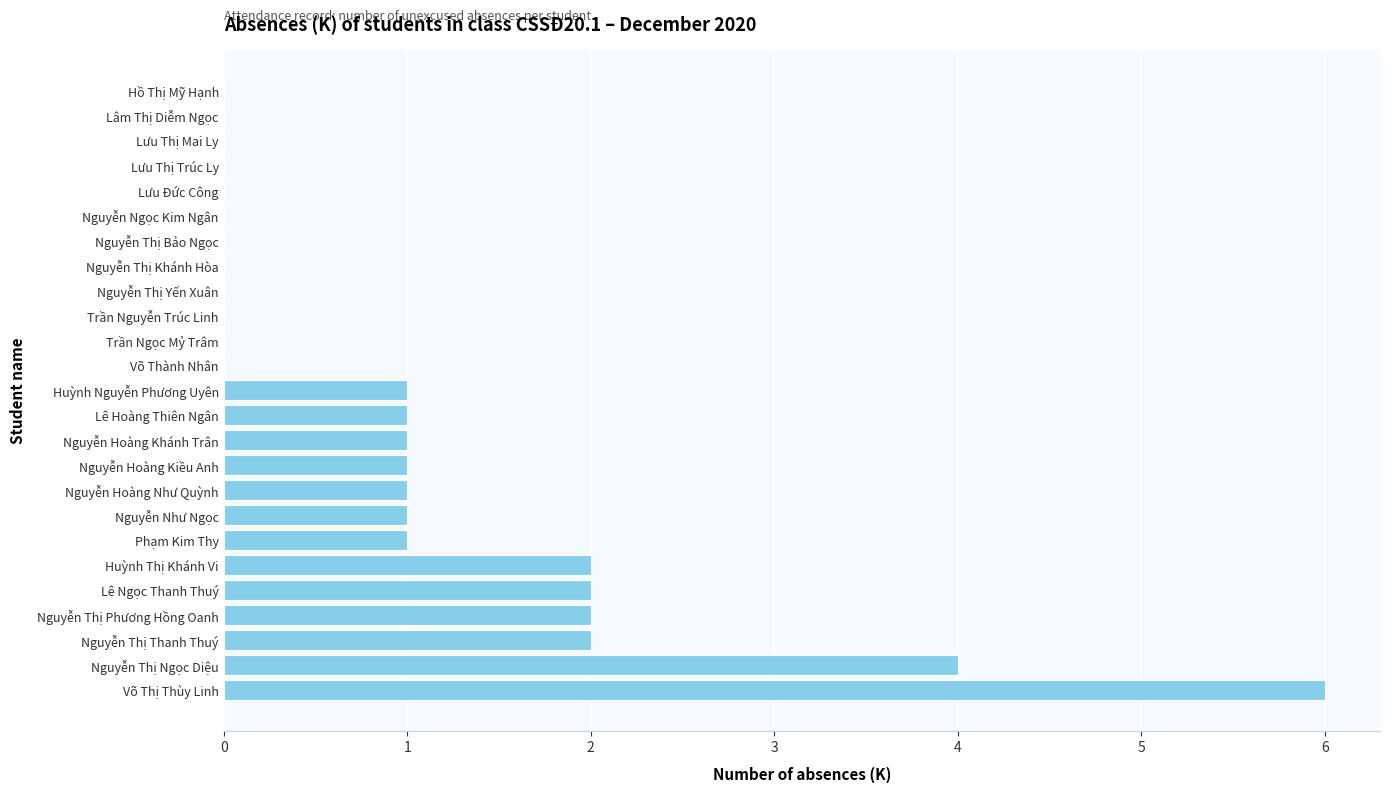

Reading top to bottom, extract all data points from this chart.

Hồ Thị Mỹ Hạnh=0	Lâm Thị Diễm Ngọc=0	Lưu Thị Mai Ly=0	Lưu Thị Trúc Ly=0	Lưu Đức Công=0	Nguyễn Ngọc Kim Ngân=0	Nguyễn Thị Bảo Ngọc=0	Nguyễn Thị Khánh Hòa=0	Nguyễn Thị Yến Xuân=0	Trần Nguyễn Trúc Linh=0	Trần Ngọc Mỷ Trâm=0	Võ Thành Nhân=0	Huỳnh Nguyễn Phương Uyên=1	Lê Hoàng Thiên Ngân=1	Nguyễn Hoàng Khánh Trân=1	Nguyễn Hoàng Kiều Anh=1	Nguyễn Hoàng Như Quỳnh=1	Nguyễn Như Ngọc=1	Phạm Kim Thy=1	Huỳnh Thị Khánh Vi=2	Lê Ngọc Thanh Thuý=2	Nguyễn Thị Phương Hồng Oanh=2	Nguyễn Thị Thanh Thuý=2	Nguyễn Thị Ngọc Diệu=4	Võ Thị Thùy Linh=6